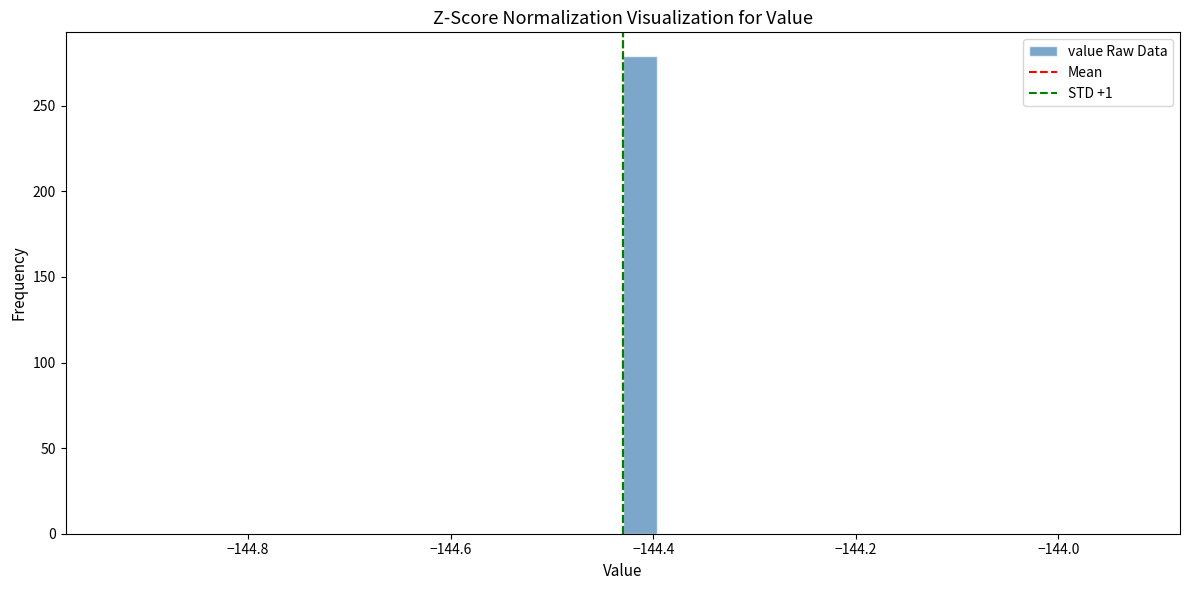

Read against the x-axis, roughly where is the centre of the tallest bar?

-144.42